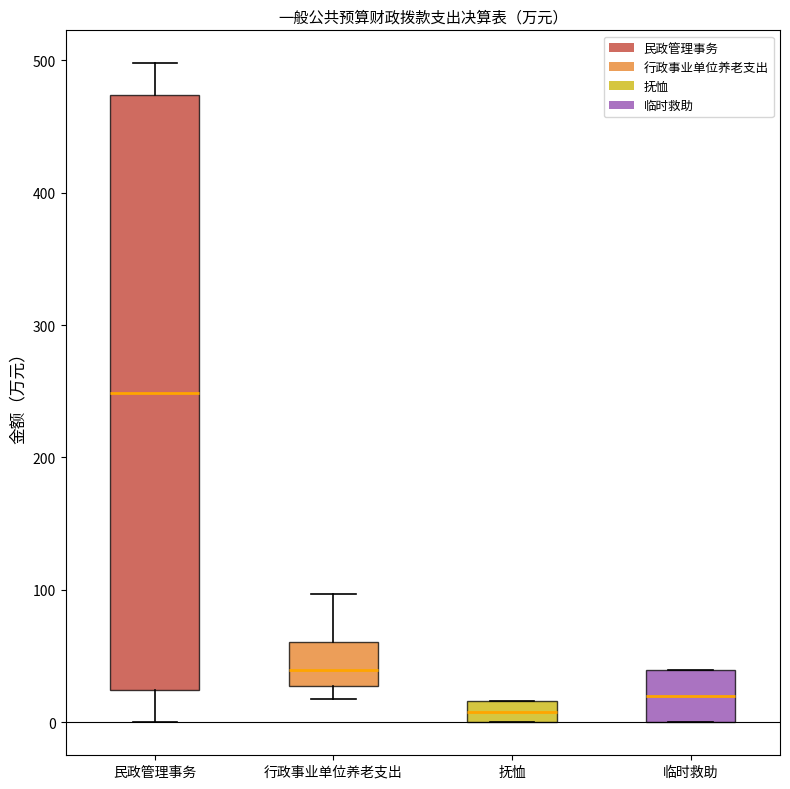

Comparing the boxes themselves (not the whiskers), which one is the tallest?

民政管理事务